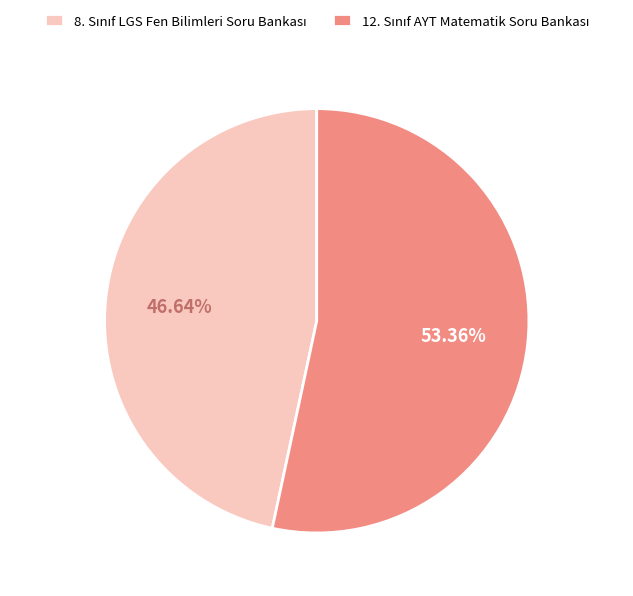

True or false: 12. Sınıf AYT Matematik Soru Bankası accounts for 41% of the total.

False